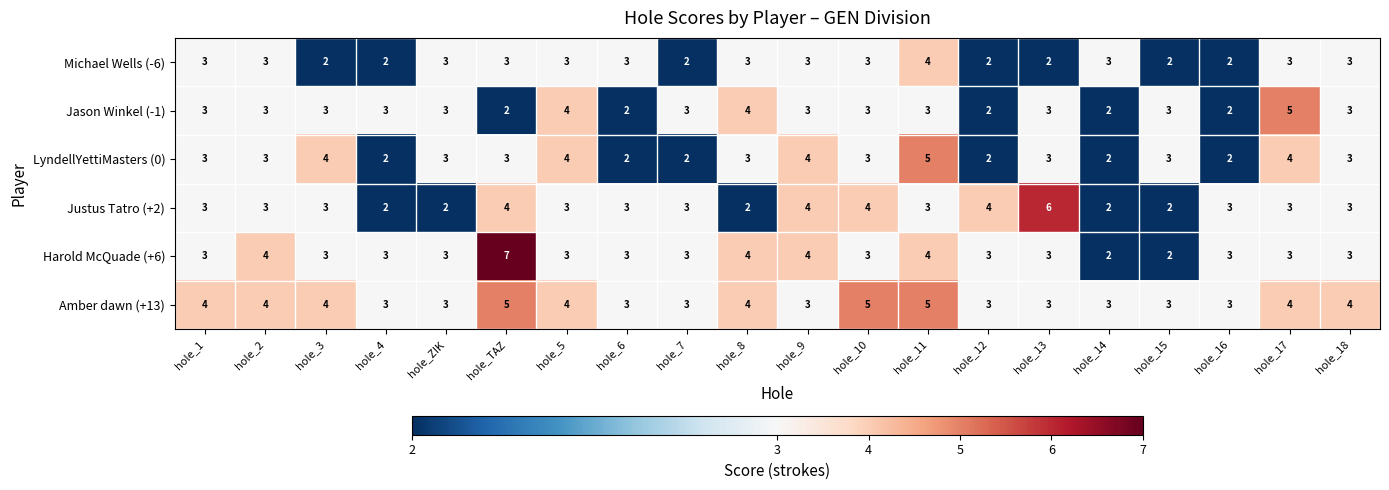

Which series has the largest range (max minus min)?

Harold McQuade (+6)